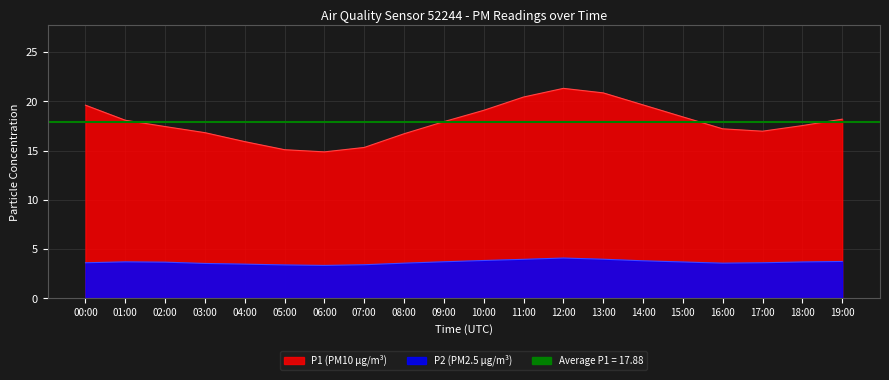

Which series has the largest range (max minus min)?

P1